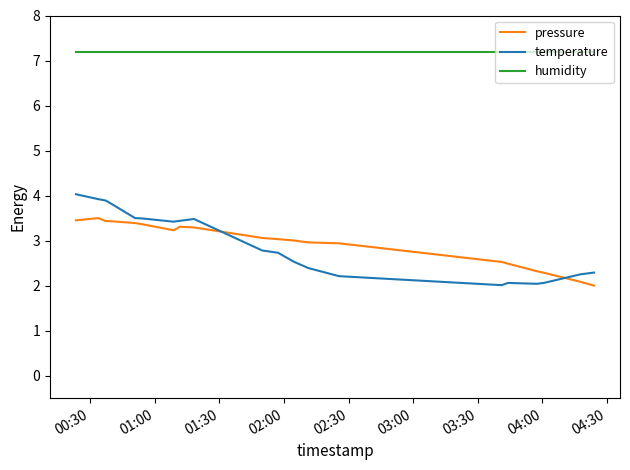

True or false: pressure and temperature intersect in this chart.

True